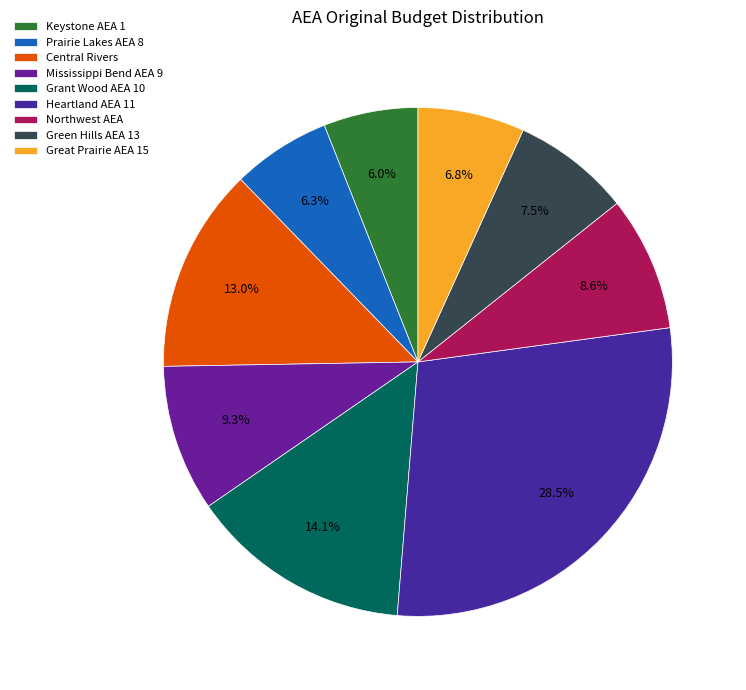

Is Grant Wood AEA 10 the majority of the pie?

No